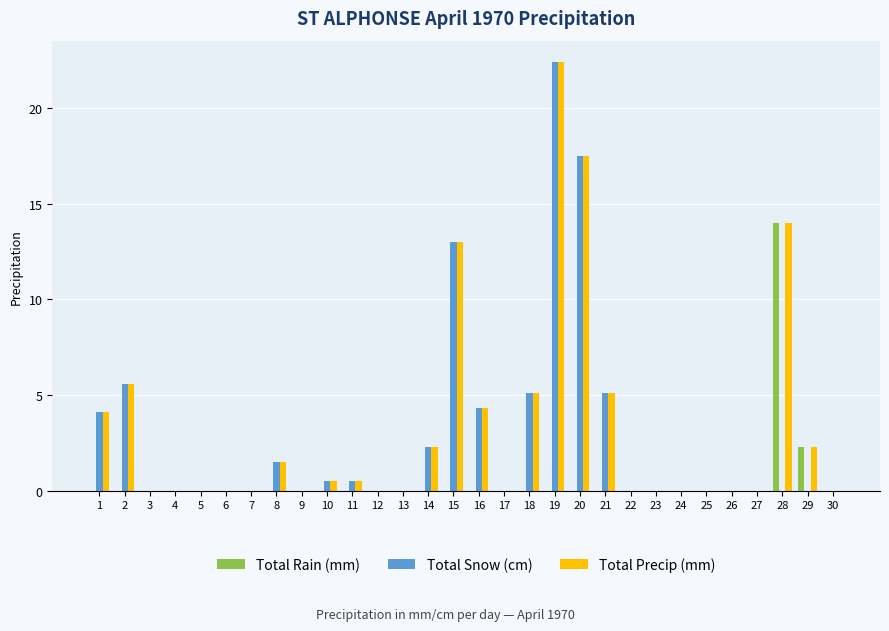

At which category is the sum across all series the highest?

19